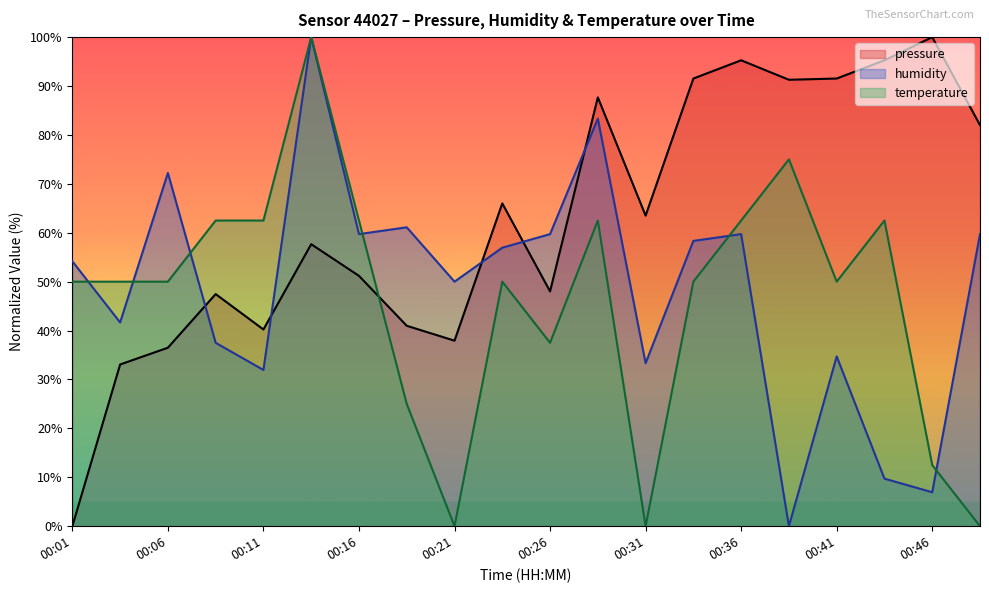

Is the value of pressure at 00:01 greater than the value of humidity at 00:31?

No